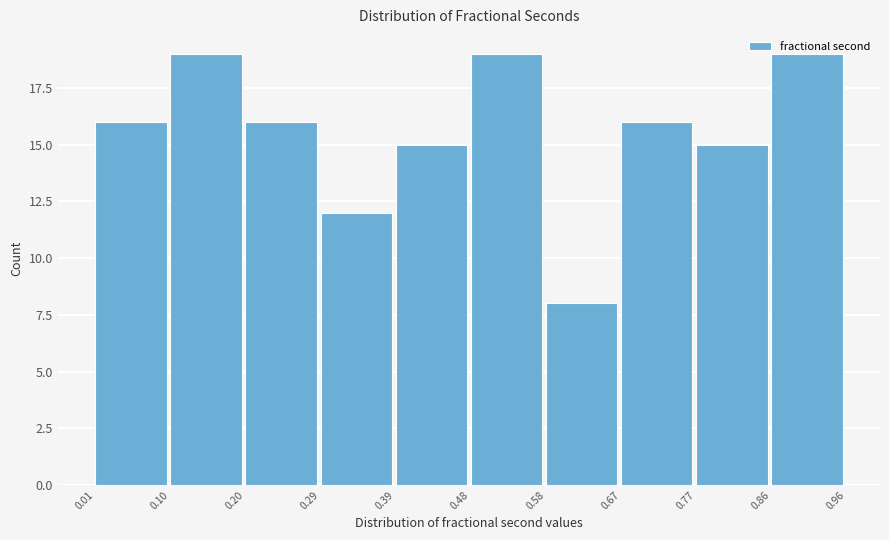

Reading left to right, list every bar in this chart as the range it spans on the x-axis followed by its height. The values are not printed on the chart, so give them approximately, as read against the axis.

0.01 to 0.10: 16
0.10 to 0.20: 19
0.20 to 0.29: 16
0.29 to 0.39: 12
0.39 to 0.48: 15
0.48 to 0.58: 19
0.58 to 0.67: 8
0.67 to 0.77: 16
0.77 to 0.86: 15
0.86 to 0.96: 19